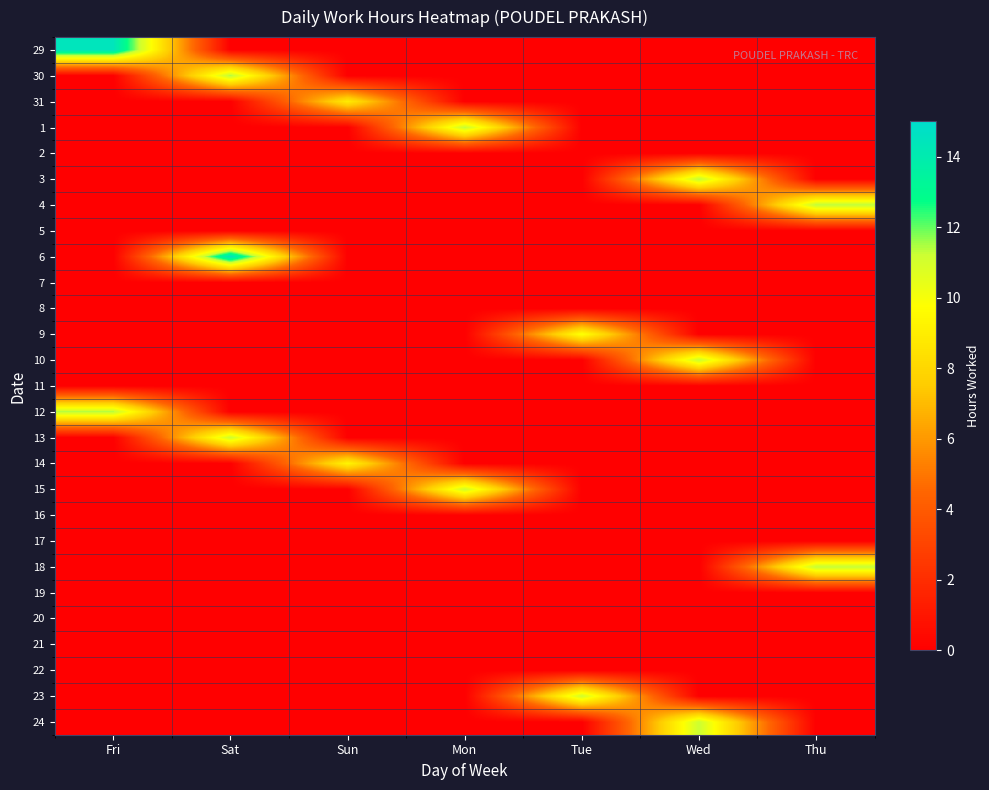

Reading right to left, list all the values displayed in this chart.

29: Thu=0.0	Wed=0.0	Tue=0.0	Mon=0.0	Sun=0.0	Sat=0.0	Fri=14.4
30: Thu=0.0	Wed=0.0	Tue=0.0	Mon=0.0	Sun=0.0	Sat=11.5	Fri=0.0
31: Thu=0.0	Wed=0.0	Tue=0.0	Mon=0.0	Sun=8.9	Sat=0.0	Fri=0.0
1: Thu=0.0	Wed=0.0	Tue=0.0	Mon=11.4	Sun=0.0	Sat=0.0	Fri=0.0
2: Thu=0.0	Wed=0.0	Tue=0.0	Mon=0.0	Sun=0.0	Sat=0.0	Fri=0.0
3: Thu=0.0	Wed=11.5	Tue=0.0	Mon=0.0	Sun=0.0	Sat=0.0	Fri=0.0
4: Thu=11.5	Wed=0.0	Tue=0.0	Mon=0.0	Sun=0.0	Sat=0.0	Fri=0.0
5: Thu=0.0	Wed=0.0	Tue=0.0	Mon=0.0	Sun=0.0	Sat=0.0	Fri=0.0
6: Thu=0.0	Wed=0.0	Tue=0.0	Mon=0.0	Sun=0.0	Sat=14.5	Fri=0.0
7: Thu=0.0	Wed=0.0	Tue=0.0	Mon=0.0	Sun=0.0	Sat=0.0	Fri=0.0
8: Thu=0.0	Wed=0.0	Tue=0.0	Mon=0.0	Sun=0.0	Sat=0.0	Fri=0.0
9: Thu=0.0	Wed=0.0	Tue=10.0	Mon=0.0	Sun=0.0	Sat=0.0	Fri=0.0
10: Thu=0.0	Wed=11.3	Tue=0.0	Mon=0.0	Sun=0.0	Sat=0.0	Fri=0.0
11: Thu=0.0	Wed=0.0	Tue=0.0	Mon=0.0	Sun=0.0	Sat=0.0	Fri=0.0
12: Thu=0.0	Wed=0.0	Tue=0.0	Mon=0.0	Sun=0.0	Sat=0.0	Fri=11.5
13: Thu=0.0	Wed=0.0	Tue=0.0	Mon=0.0	Sun=0.0	Sat=11.2	Fri=0.0
14: Thu=0.0	Wed=0.0	Tue=0.0	Mon=0.0	Sun=9.3	Sat=0.0	Fri=0.0
15: Thu=0.0	Wed=0.0	Tue=0.0	Mon=11.2	Sun=0.0	Sat=0.0	Fri=0.0
16: Thu=0.0	Wed=0.0	Tue=0.0	Mon=0.0	Sun=0.0	Sat=0.0	Fri=0.0
17: Thu=0.0	Wed=0.0	Tue=0.0	Mon=0.0	Sun=0.0	Sat=0.0	Fri=0.0
18: Thu=11.4	Wed=0.0	Tue=0.0	Mon=0.0	Sun=0.0	Sat=0.0	Fri=0.0
19: Thu=0.0	Wed=0.0	Tue=0.0	Mon=0.0	Sun=0.0	Sat=0.0	Fri=0.0
20: Thu=0.0	Wed=0.0	Tue=0.0	Mon=0.0	Sun=0.0	Sat=0.0	Fri=0.0
21: Thu=0.0	Wed=0.0	Tue=0.0	Mon=0.0	Sun=0.0	Sat=0.0	Fri=0.0
22: Thu=0.0	Wed=0.0	Tue=0.0	Mon=0.0	Sun=0.0	Sat=0.0	Fri=0.0
23: Thu=0.0	Wed=0.0	Tue=11.2	Mon=0.0	Sun=0.0	Sat=0.0	Fri=0.0
24: Thu=0.0	Wed=11.2	Tue=0.0	Mon=0.0	Sun=0.0	Sat=0.0	Fri=0.0